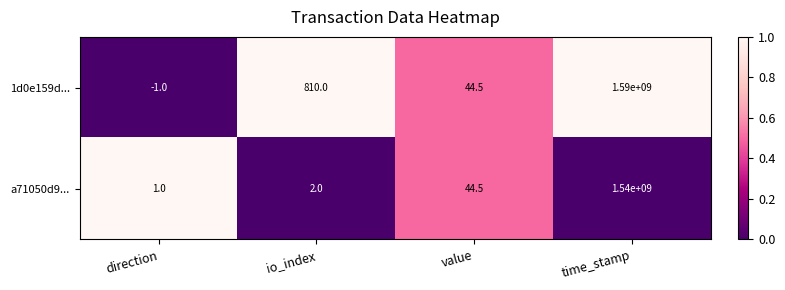

What is the difference between the highest and lowest values at io_index?

808.0